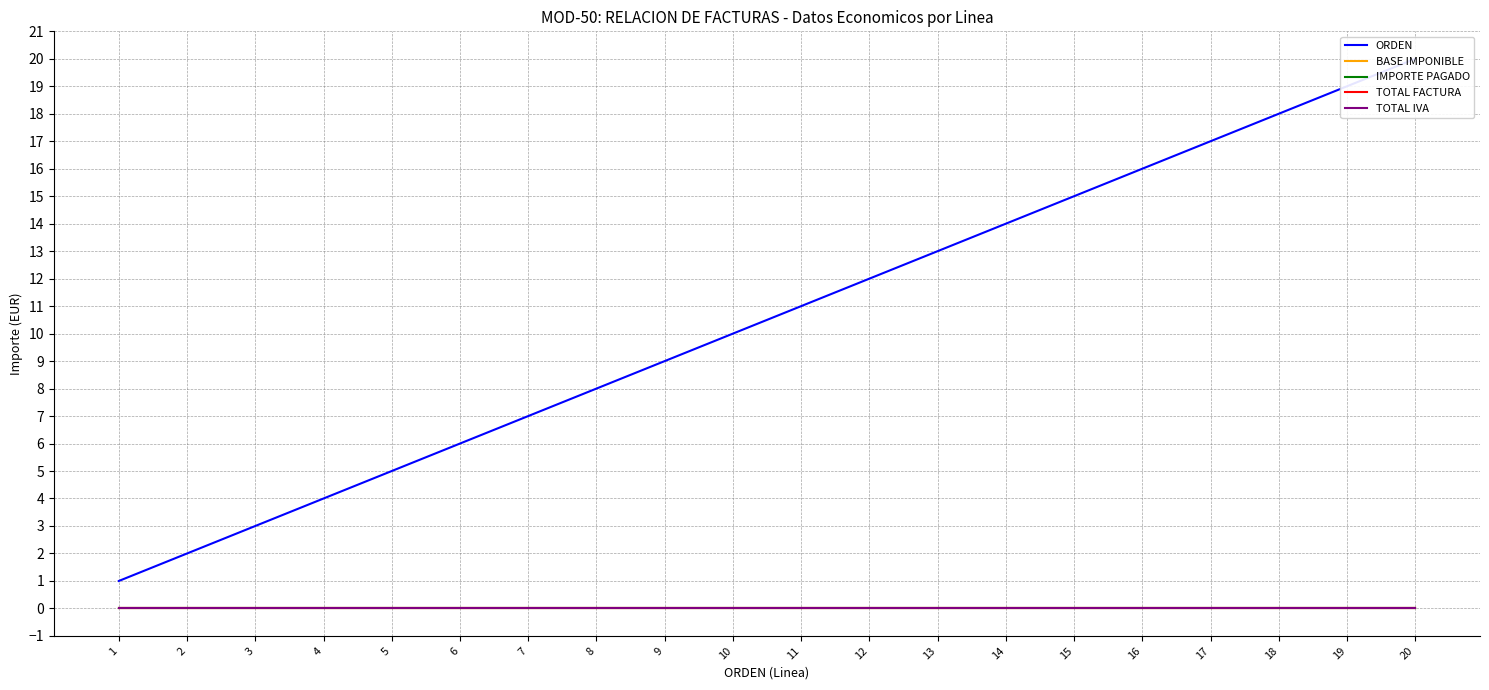

True or false: IMPORTE PAGADO has more than 2 points higher than both neighbors.

False